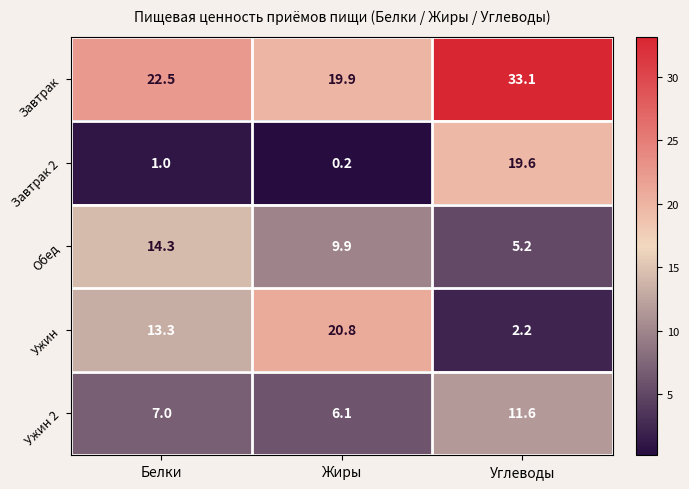

At which label does Завтрак reach its peak?

Углеводы